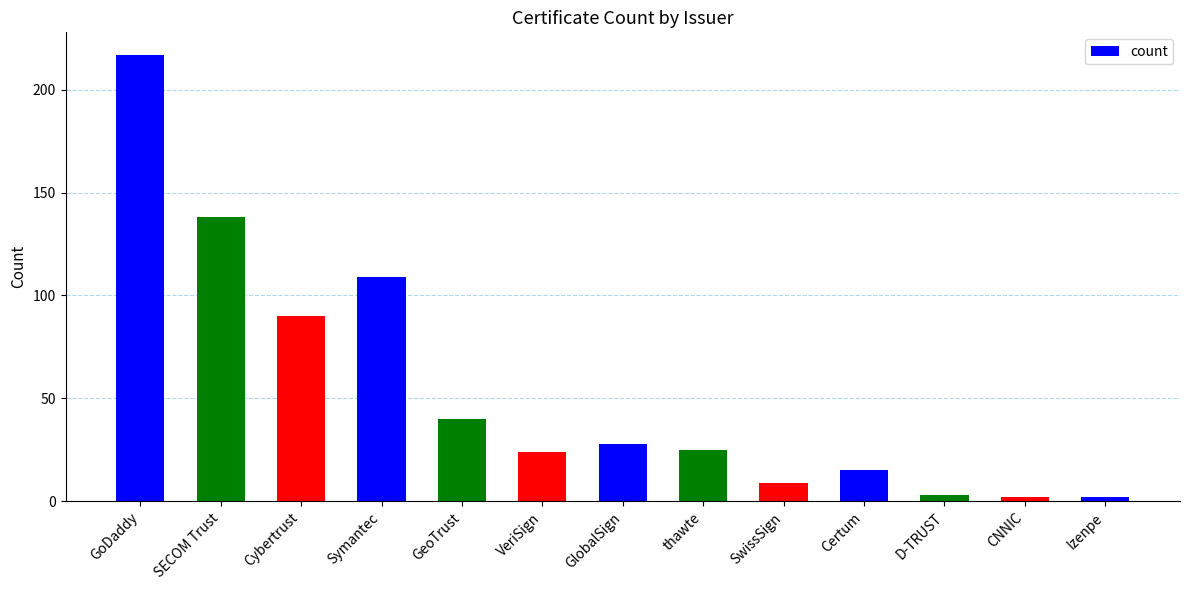

What is the change in value from Certum to D-TRUST?

-12